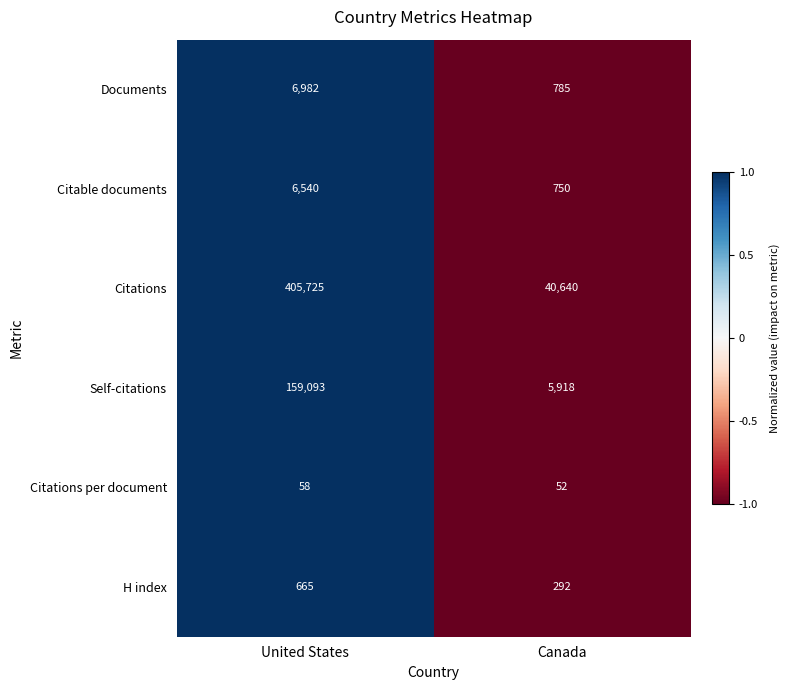

Which series has the largest total across all categories?

Citations